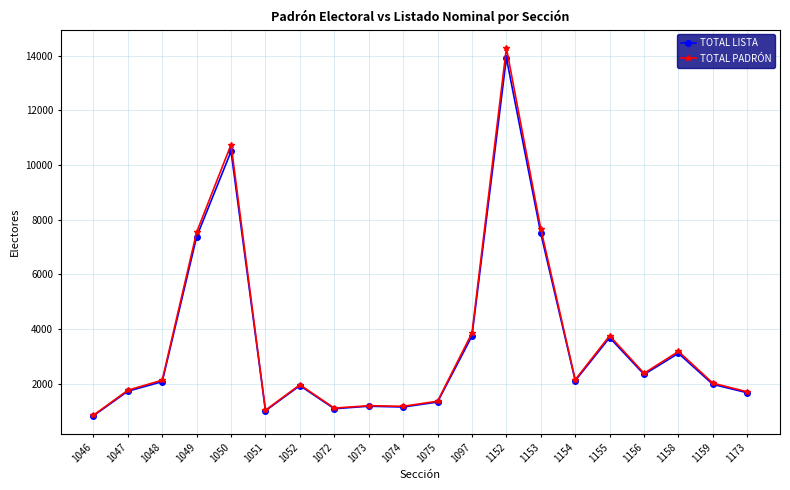

Does the chart display data point markers on the line(s)?

Yes